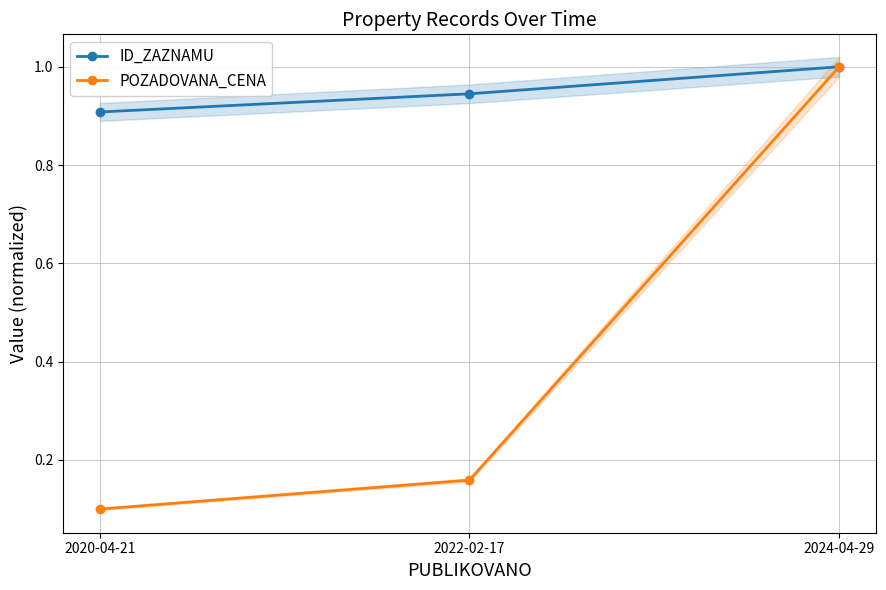

Rank the series by their maximum value, from lowest to highest.

ID_ZAZNAMU, POZADOVANA_CENA